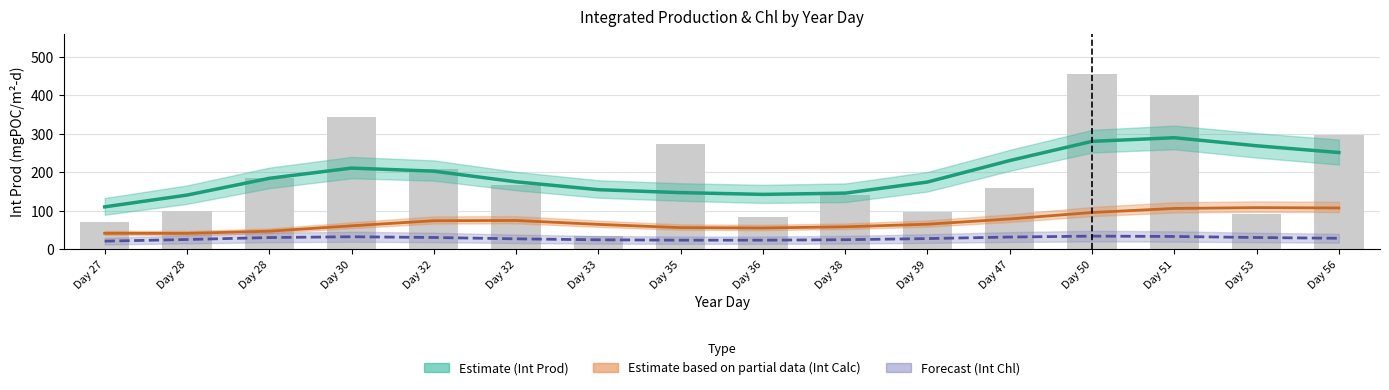

The value of Int Prod (mgPOC/m2-d) at Day 50 is 455.1. True or false?

True